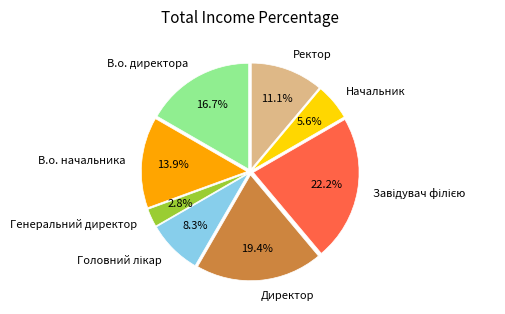

Approximately how many times larger is the value at Директор compared to В.о. директора?

1.2